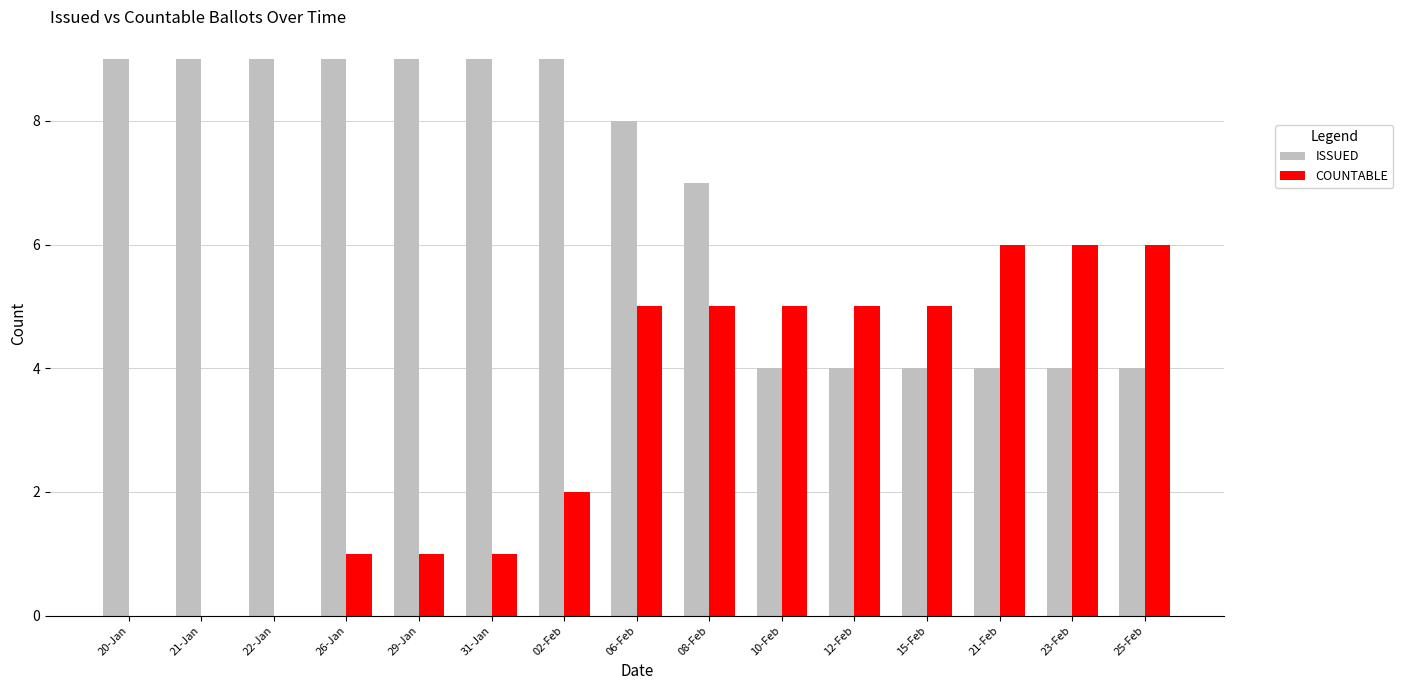

Is it true that COUNTABLE equals 5 at 10-Feb?

True